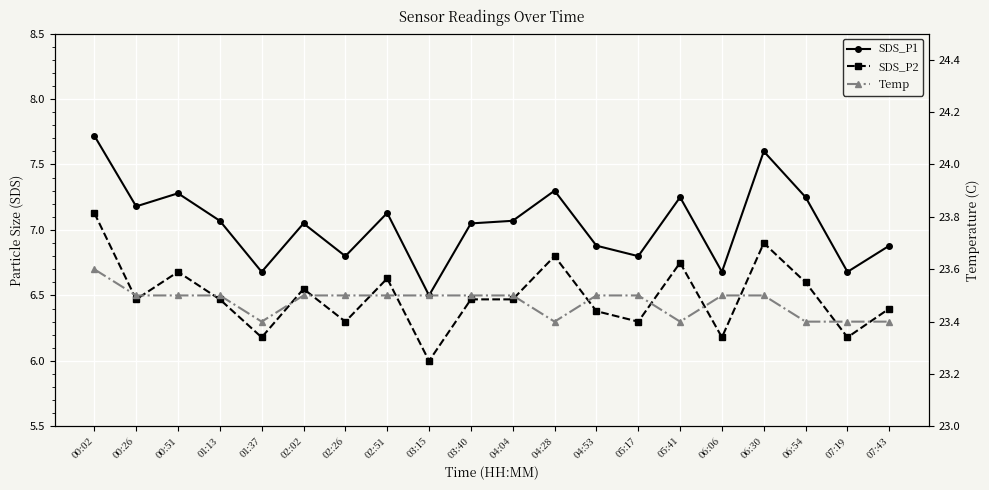

What is the difference between the maximum and minimum values in the SDS_P1 series?

1.2